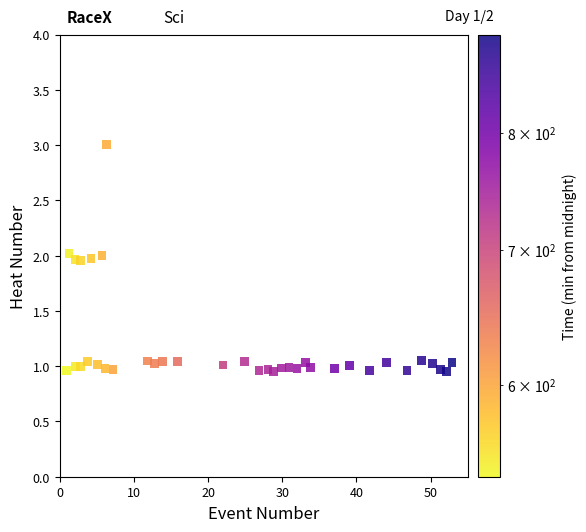

What is the range of Y values (max minus min)?

2.1